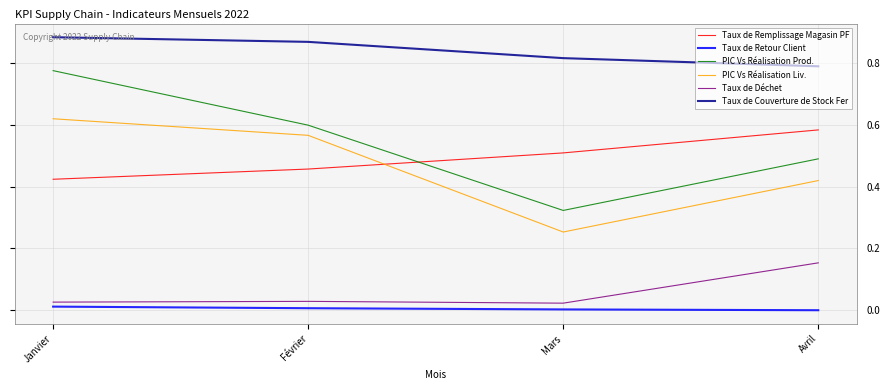

What is the total value across all series at Avril?

2.4